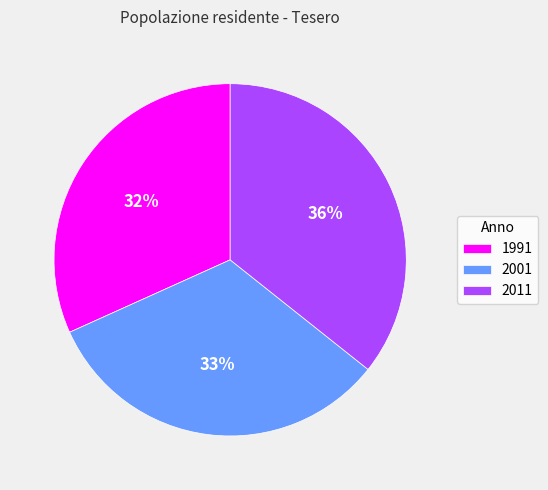

To the nearest percent, what percentage of the pie is 1991?

32%